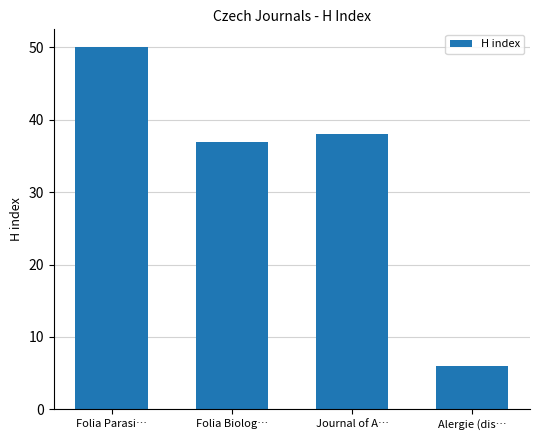

What position from the right is Alergie (dis…?

1